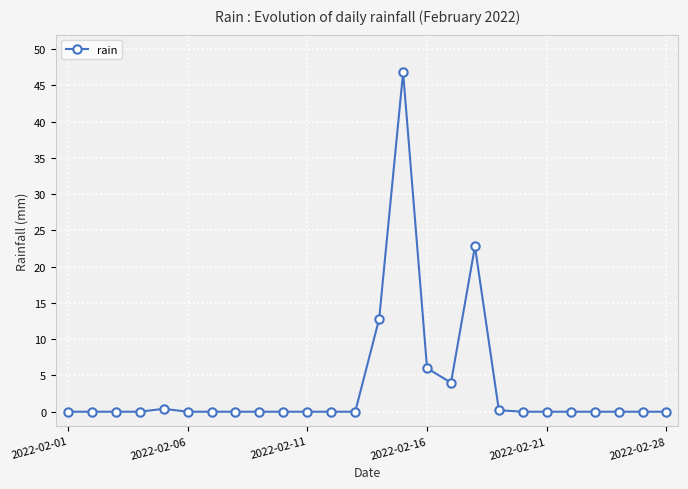

What is the greatest value displayed?

46.8